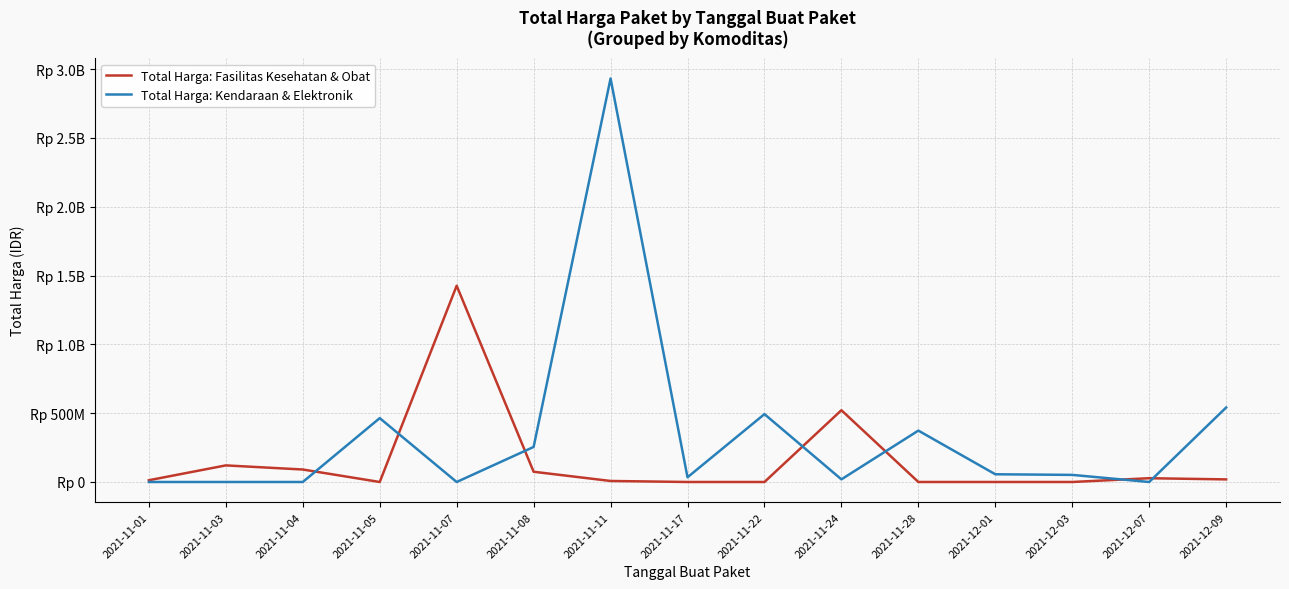

What are all the series names shown in the legend?

Total Harga: Fasilitas Kesehatan & Obat, Total Harga: Kendaraan & Elektronik